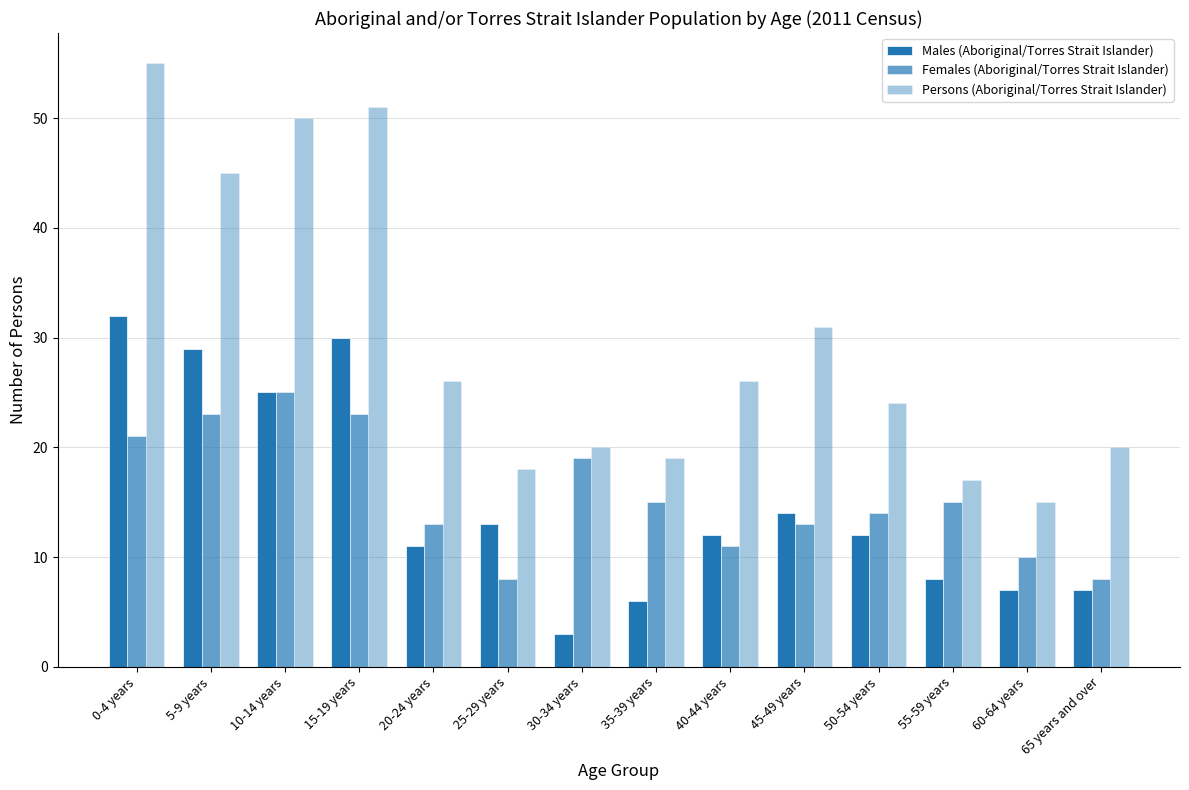

At which label does Persons (Aboriginal/Torres Strait Islander) first exceed 26?

0-4 years